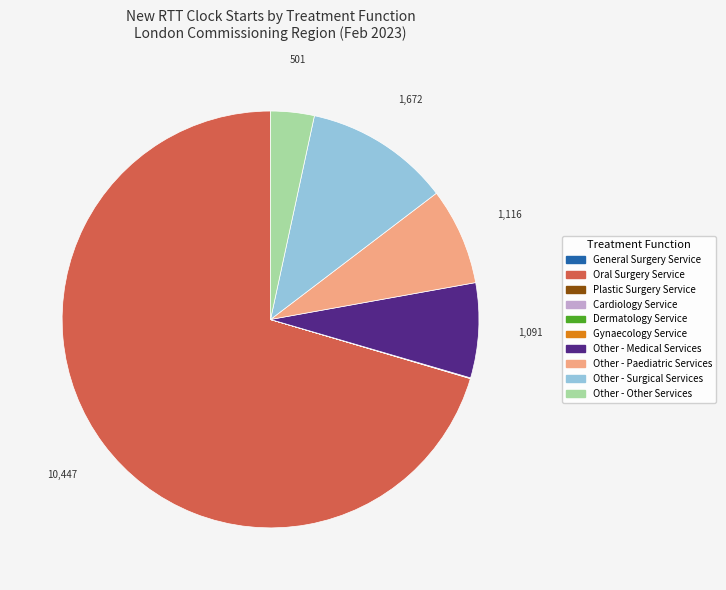

Which slice is the largest?

Oral Surgery Service